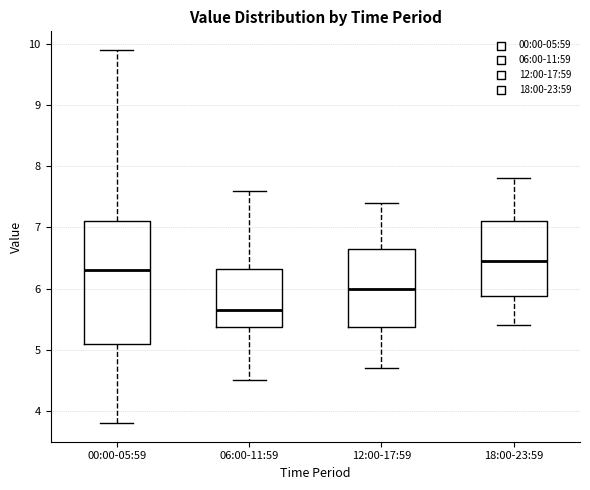

Comparing the boxes themselves (not the whiskers), which one is the tallest?

00:00-05:59